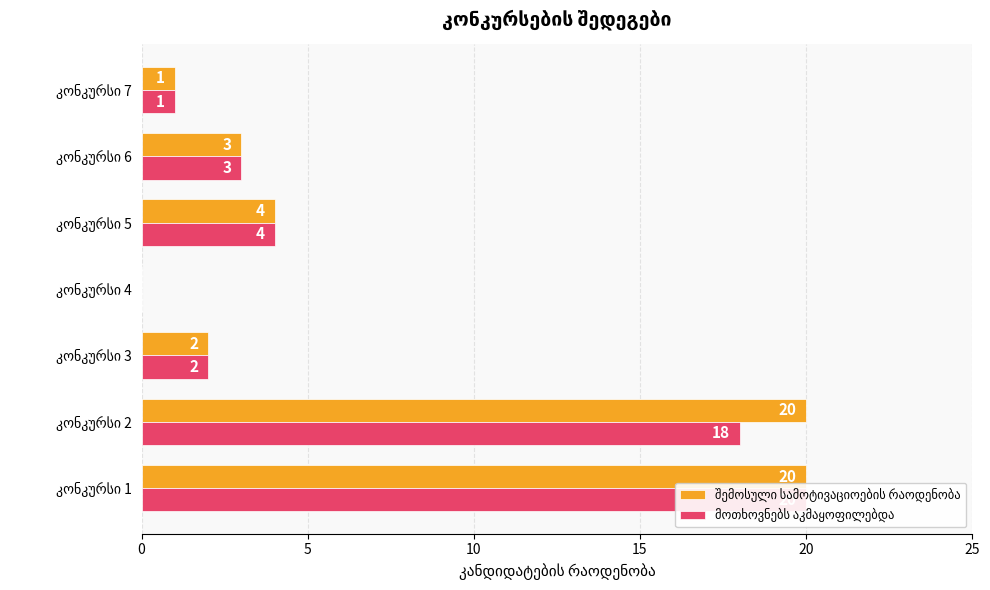

What is the difference between the second highest and minimum values in the შემოსული სამოტივაციოების რაოდენობა series?

20